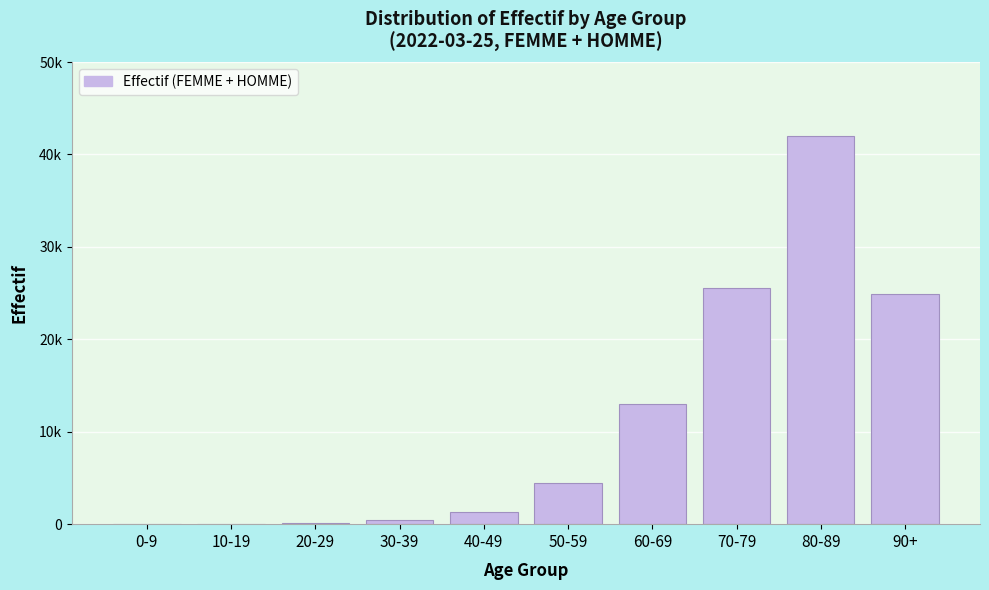

Are the bars horizontal?

No